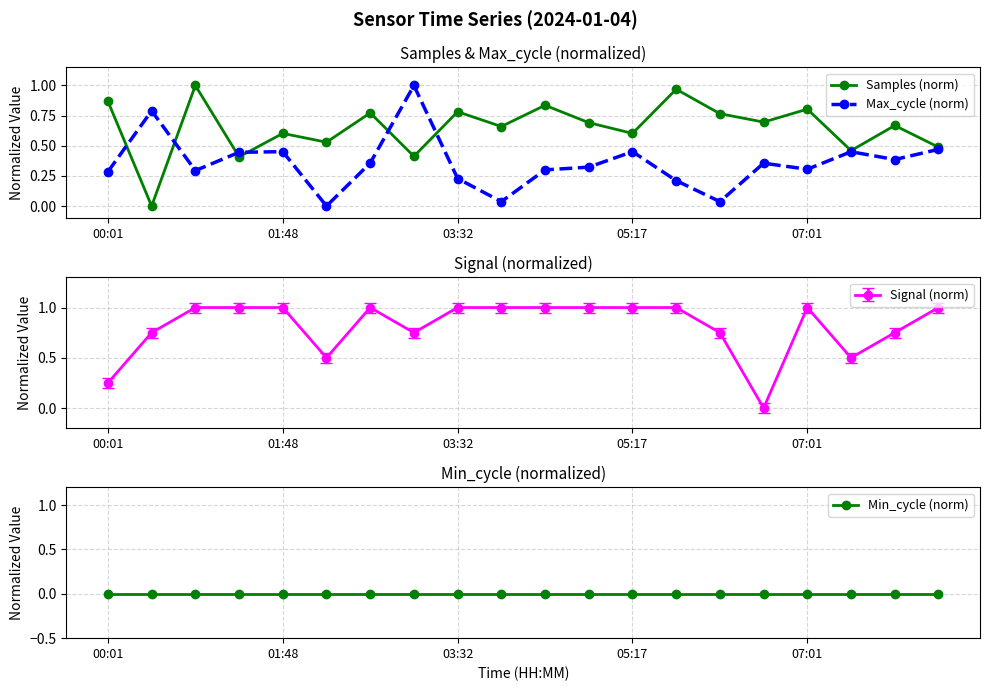

In Samples (norm), how many points are higher than both neighbors (excluding endpoints)?

8